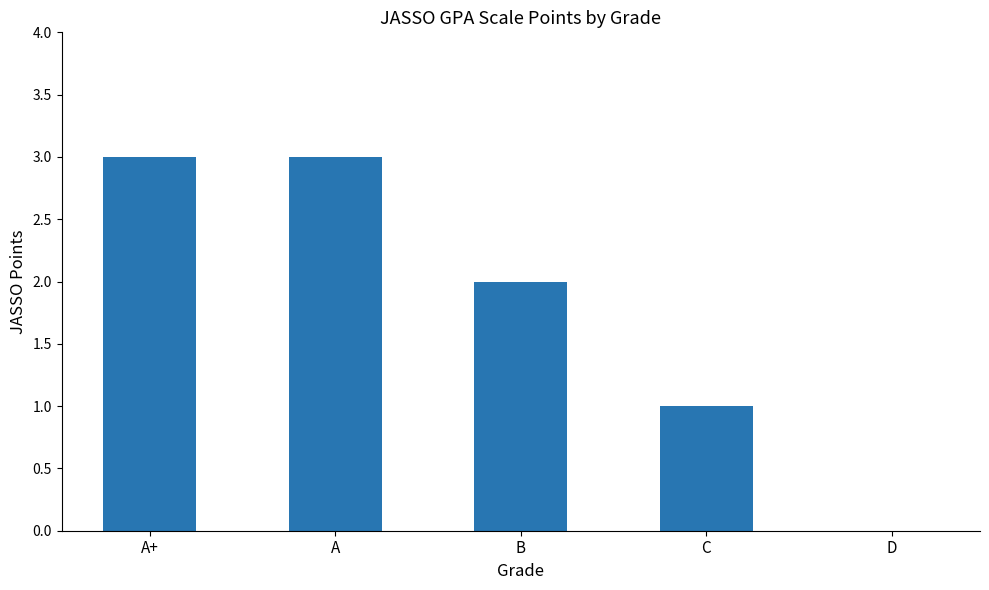

True or false: the data shows 1 at C.

True